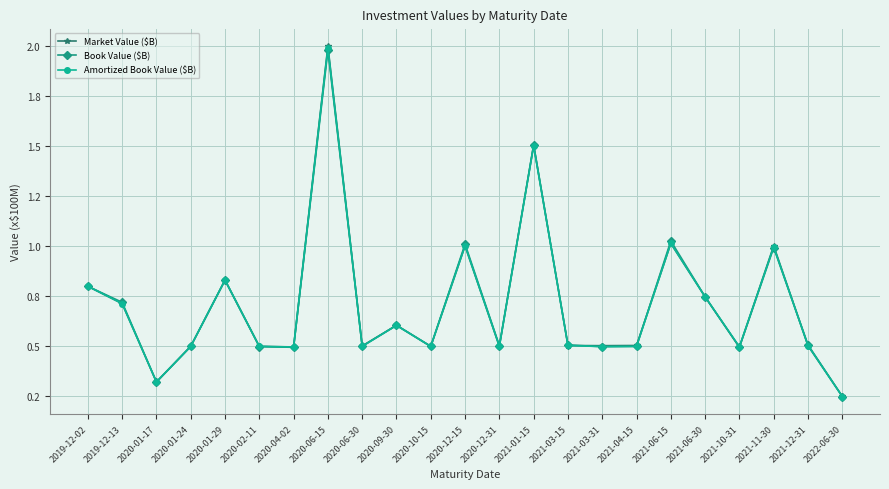

Does the chart have visible grid lines?

Yes